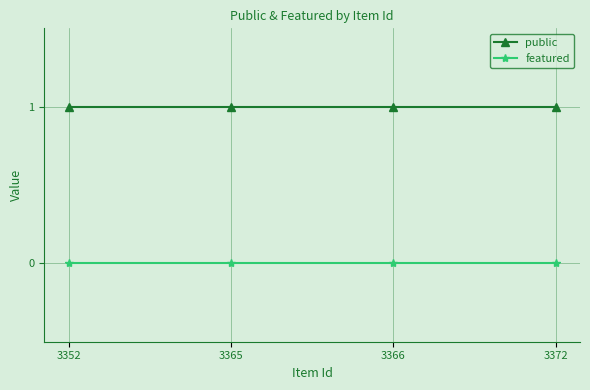

What is the average value of the public series?

1